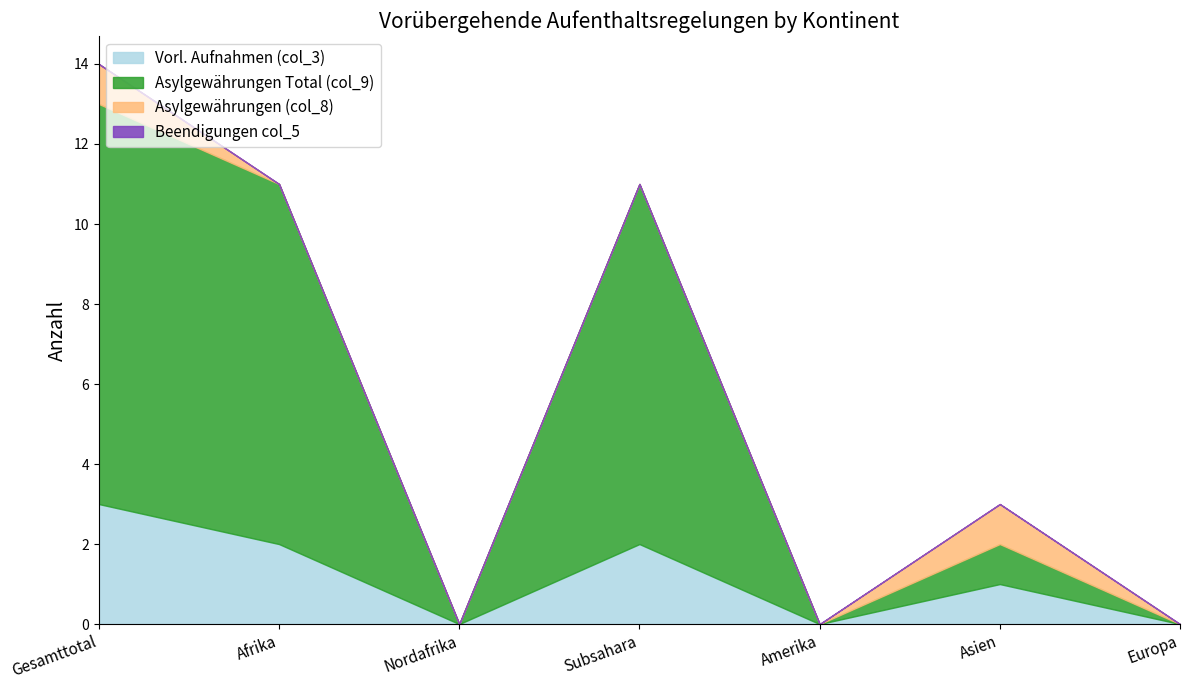

Which series has the widest spread of values?

Asylgewährungen Total (col_9)